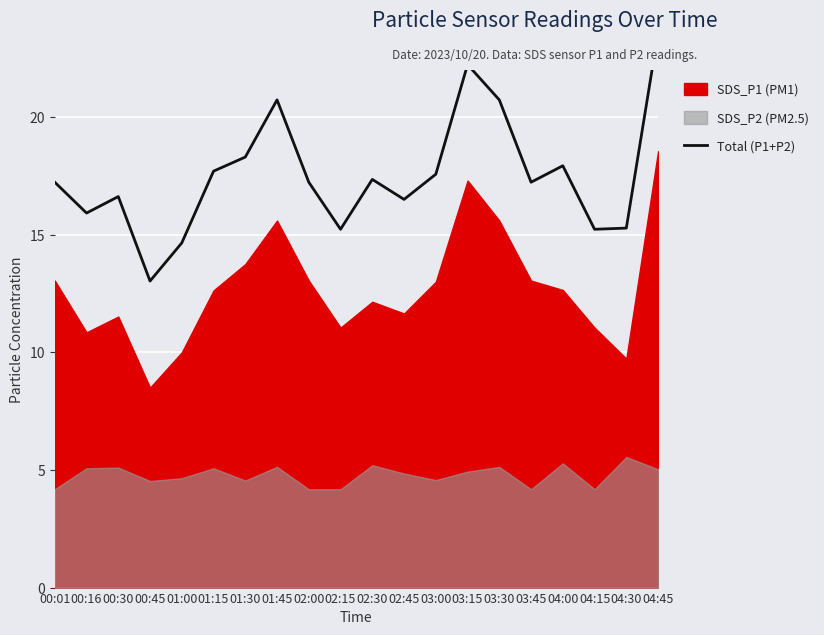

Which category has the highest value across all series?

04:45